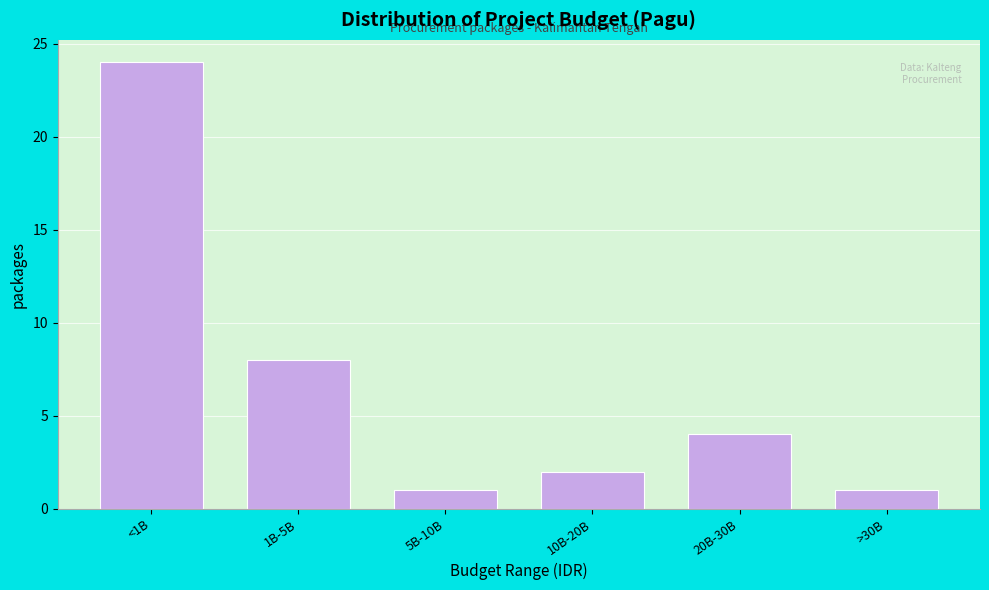

Reading left to right, extract all data points from this chart.

<1B=24	1B-5B=8	5B-10B=1	10B-20B=2	20B-30B=4	>30B=1